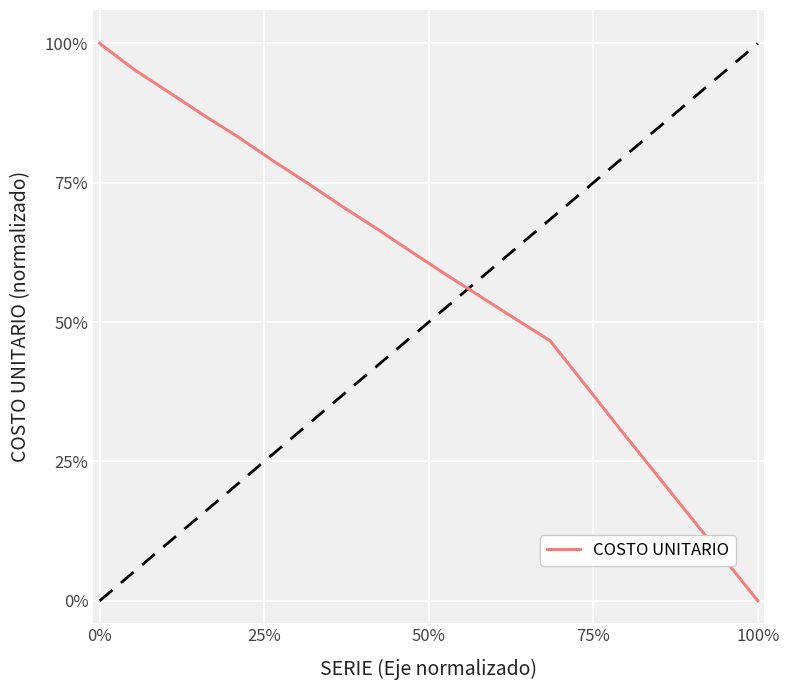

Where is the data nearest to the value 0?

100%